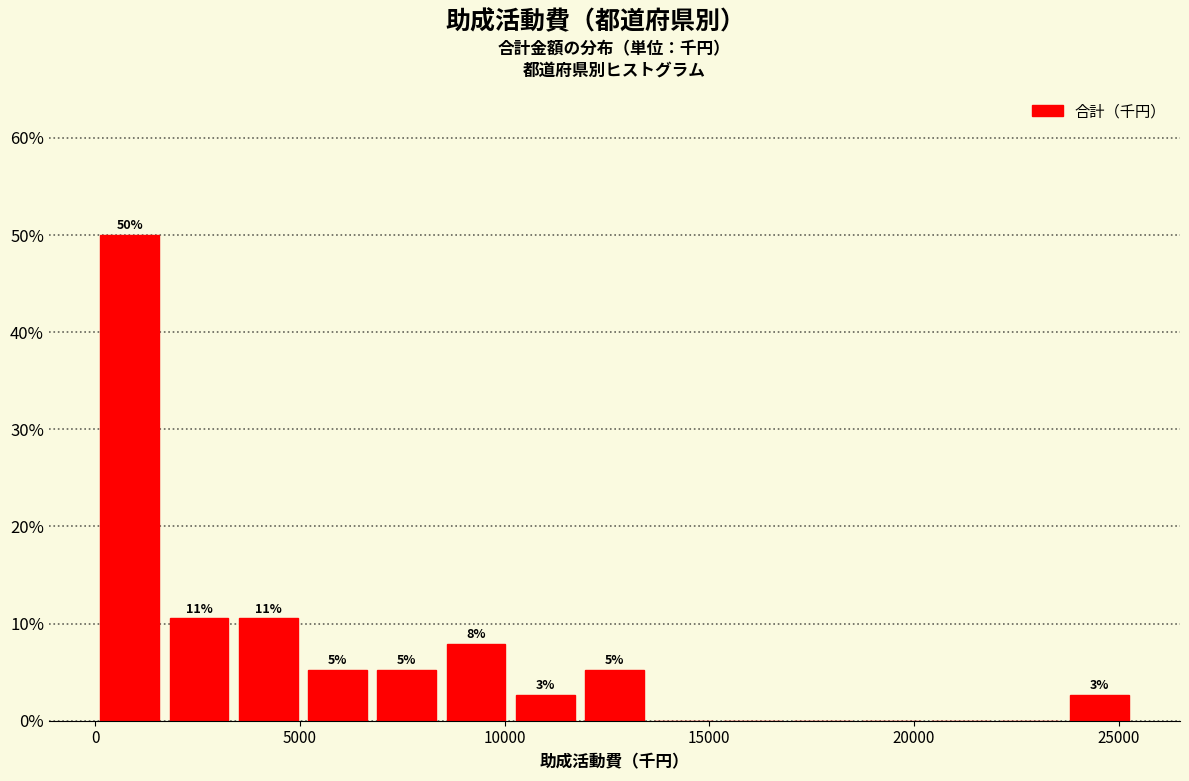

Read against the x-axis, roughly where is the centre of the tallest bar?

1000